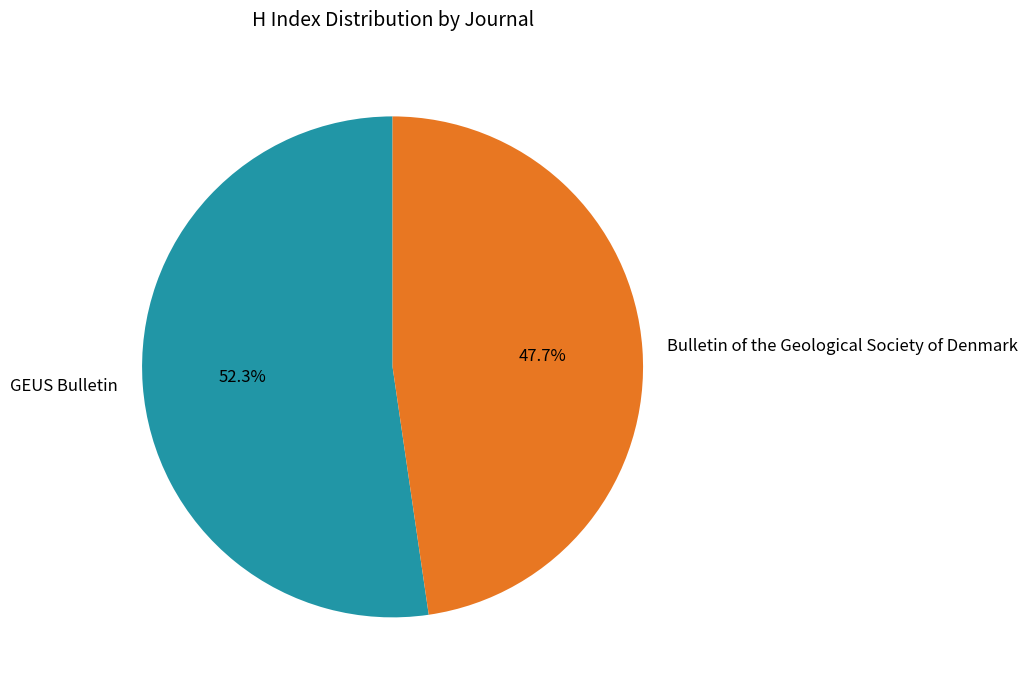

True or false: GEUS Bulletin accounts for 67% of the total.

False